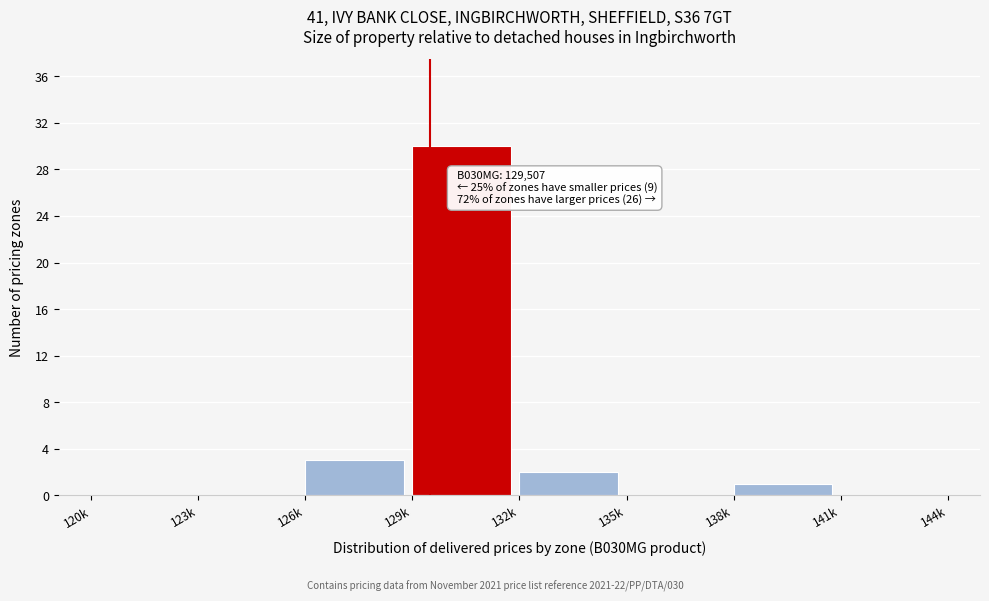

Reading right to left, what are all the values shown in this chart?

141k=0	138k=1	135k=0	132k=2	129k=30	126k=3	123k=0	120k=0